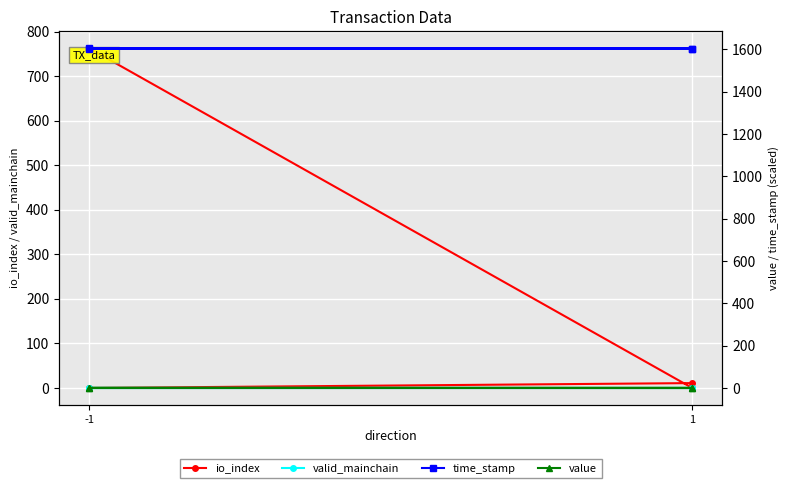

How many categories are shown in the chart?

4